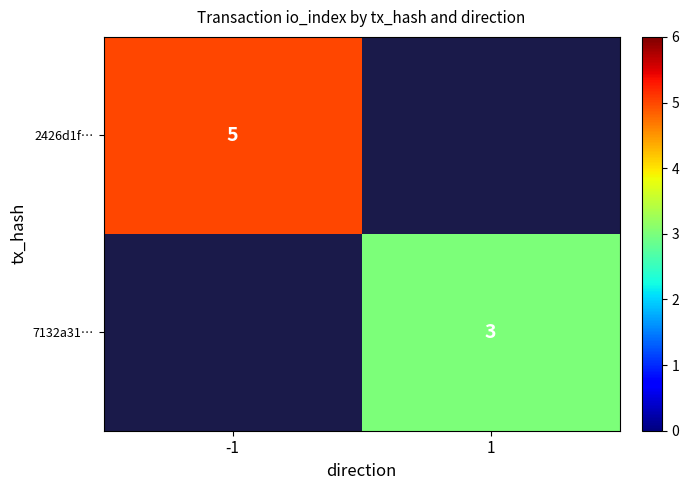

Is it true that 7132a31… equals 4 at 1?

False